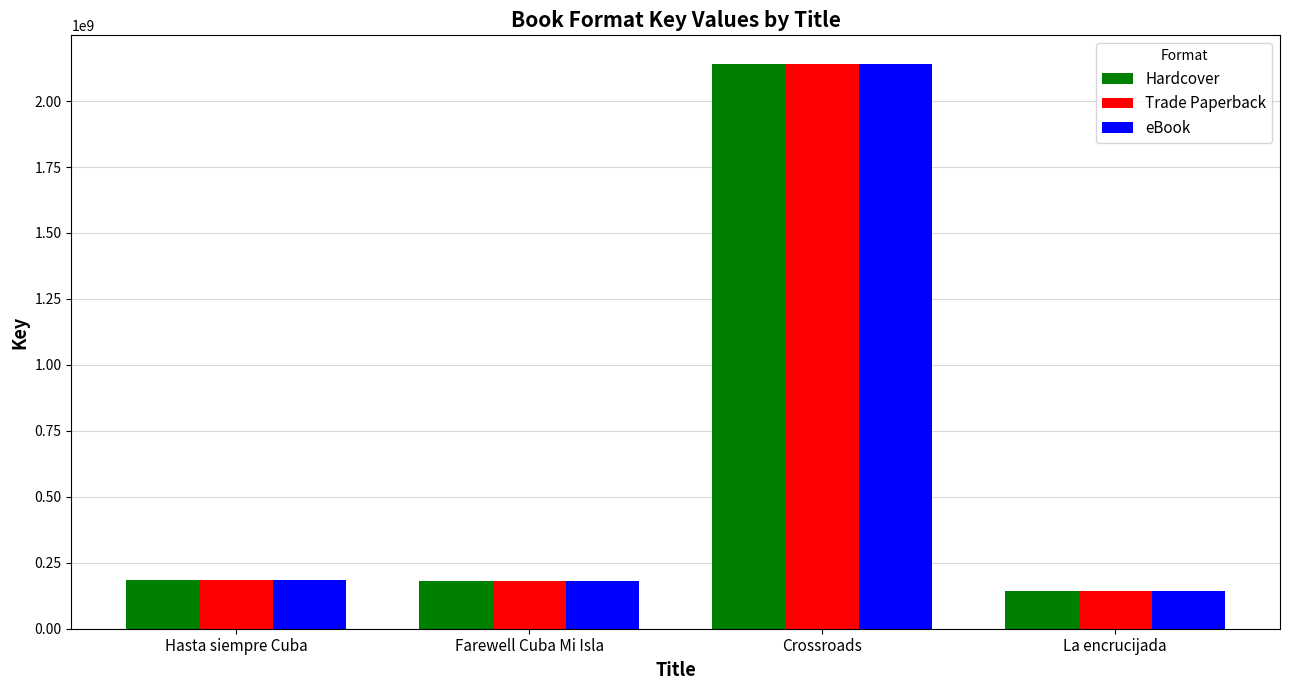

What are all the series names shown in the legend?

Hardcover, Trade Paperback, eBook